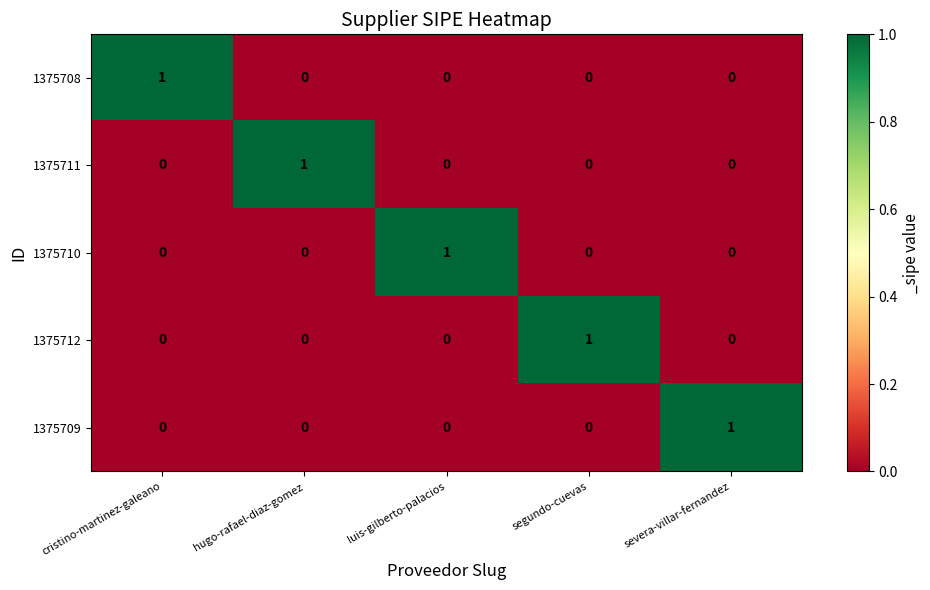

At how many categories does at least one series exceed 0?

5